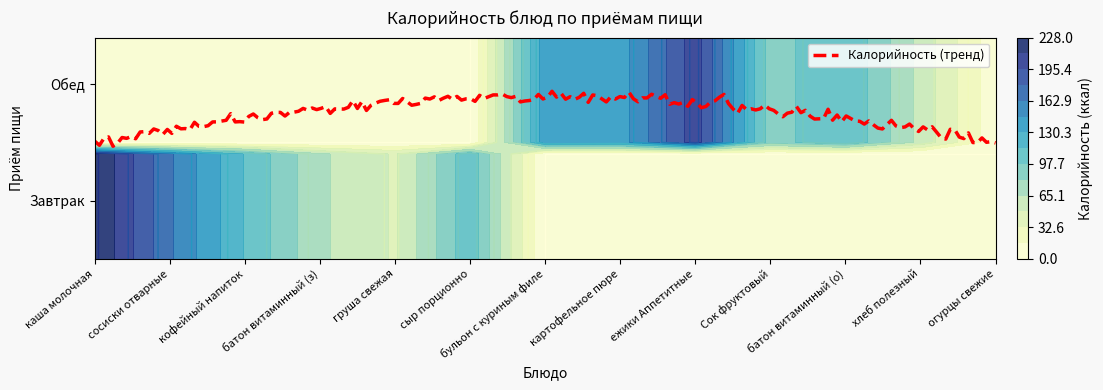

List the series in order of their peak value, highest first.

Завтрак, Обед